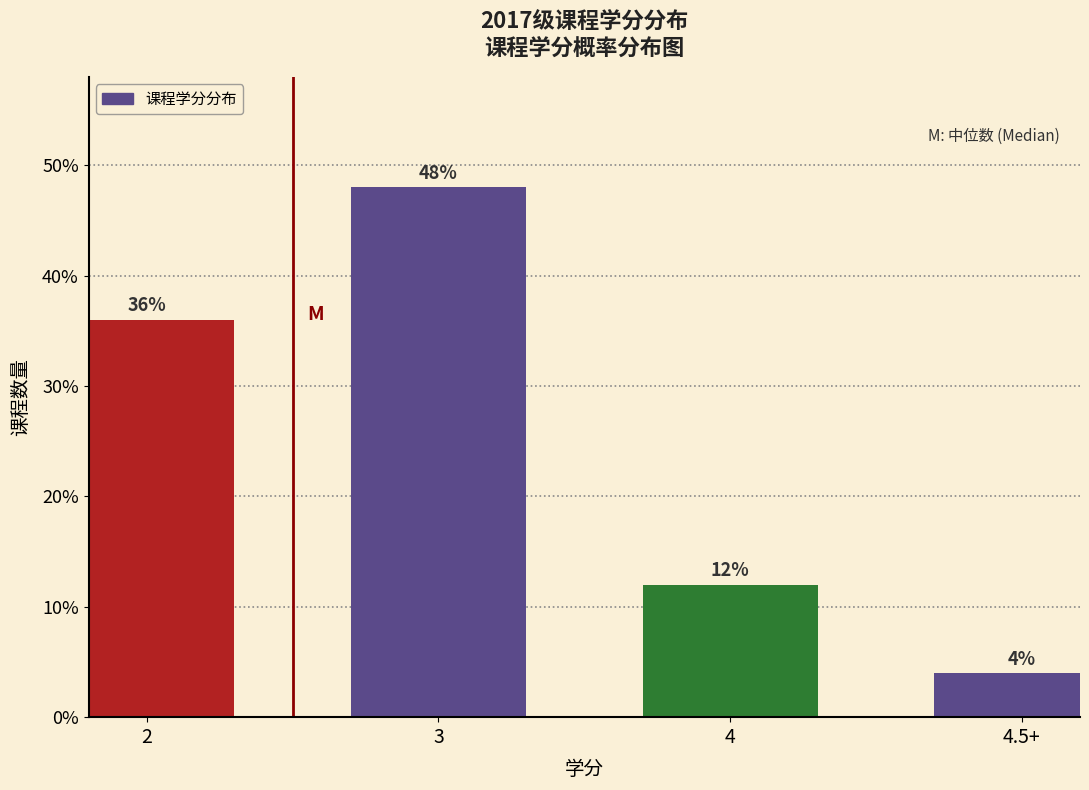

Reading left to right, extract all data points from this chart.

36	48	12	4